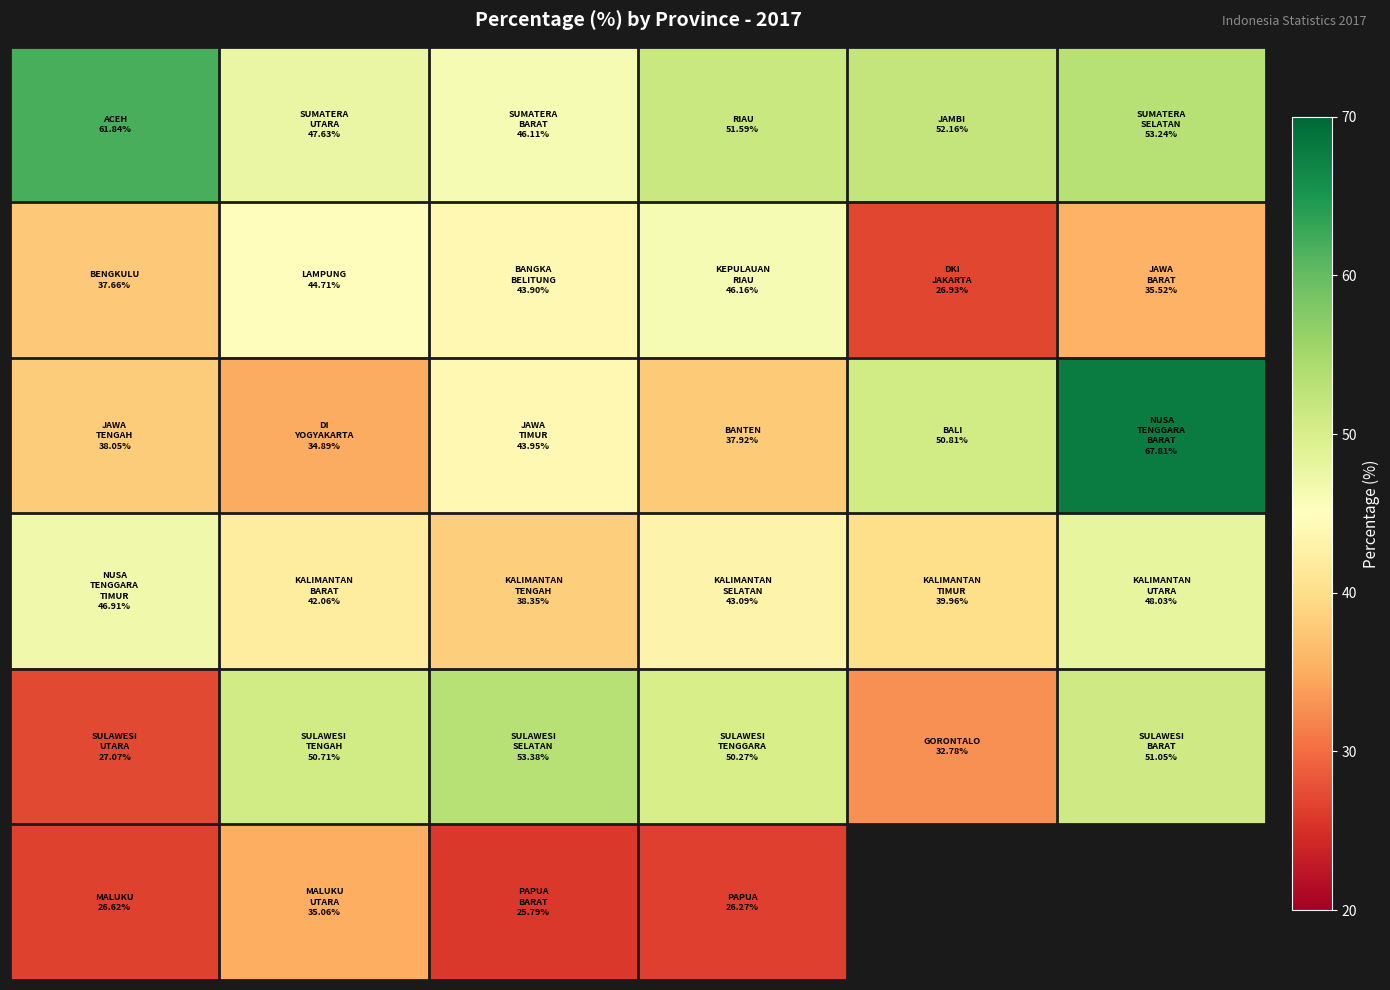

What is the maximum value shown in the chart?

67.8